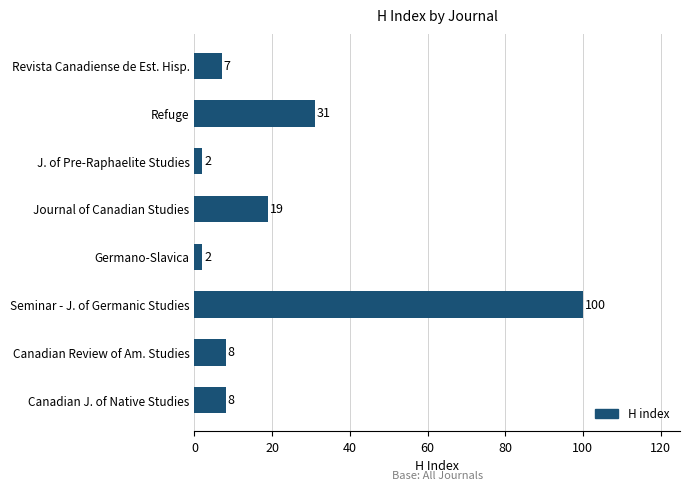

Reading bottom to top, extract all data points from this chart.

Canadian J. of Native Studies=8	Canadian Review of Am. Studies=8	Seminar - J. of Germanic Studies=100	Germano-Slavica=2	Journal of Canadian Studies=19	J. of Pre-Raphaelite Studies=2	Refuge=31	Revista Canadiense de Est. Hisp.=7